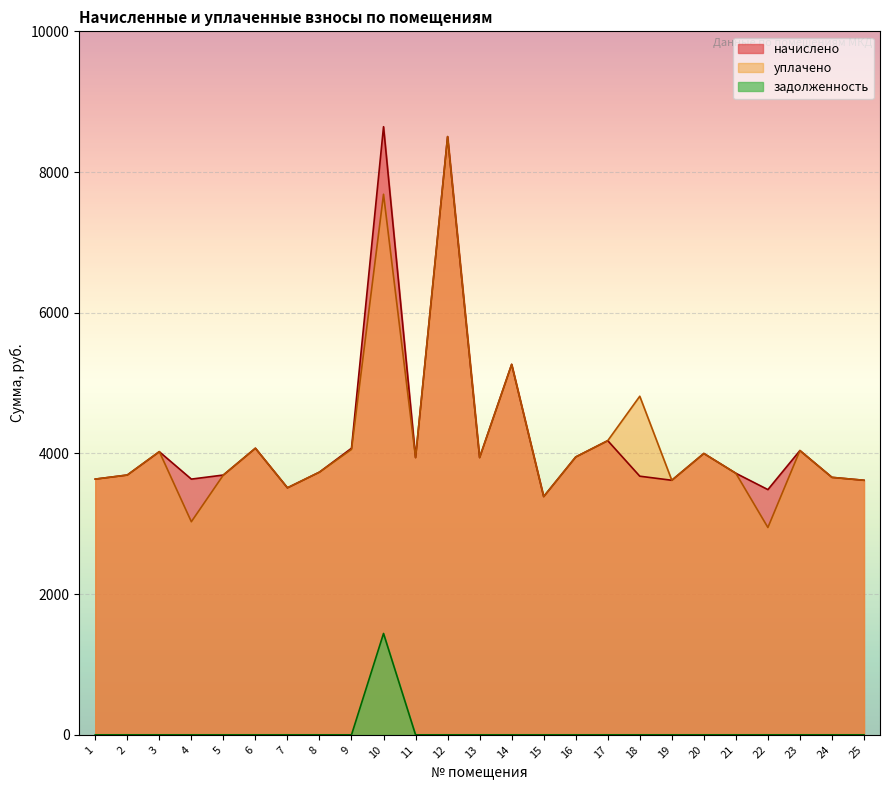

At how many categories does at least one series exceed 4681?

4